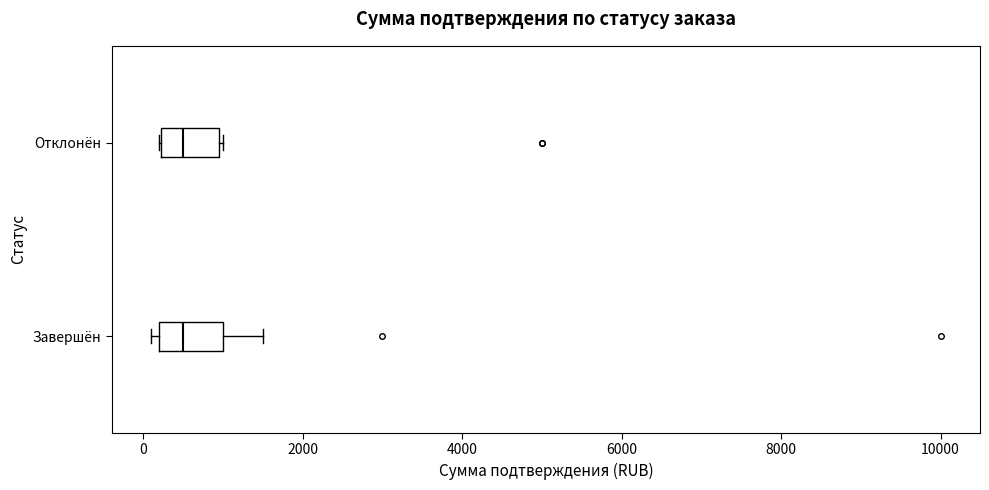

Reading bottom to top, transcribe this box plot: for each box, give where its median line is, the range the box spans, and where its two whiskers end, as read against the x-axis. The values are not printed on the chart, so give them approximately, as read against the axis.

Завершён: median 600, box 200 to 1000, whiskers 200 (just left of the box's left edge) to 1600
Отклонён: median 600, box 200 to 1000, whiskers 200 to 1000